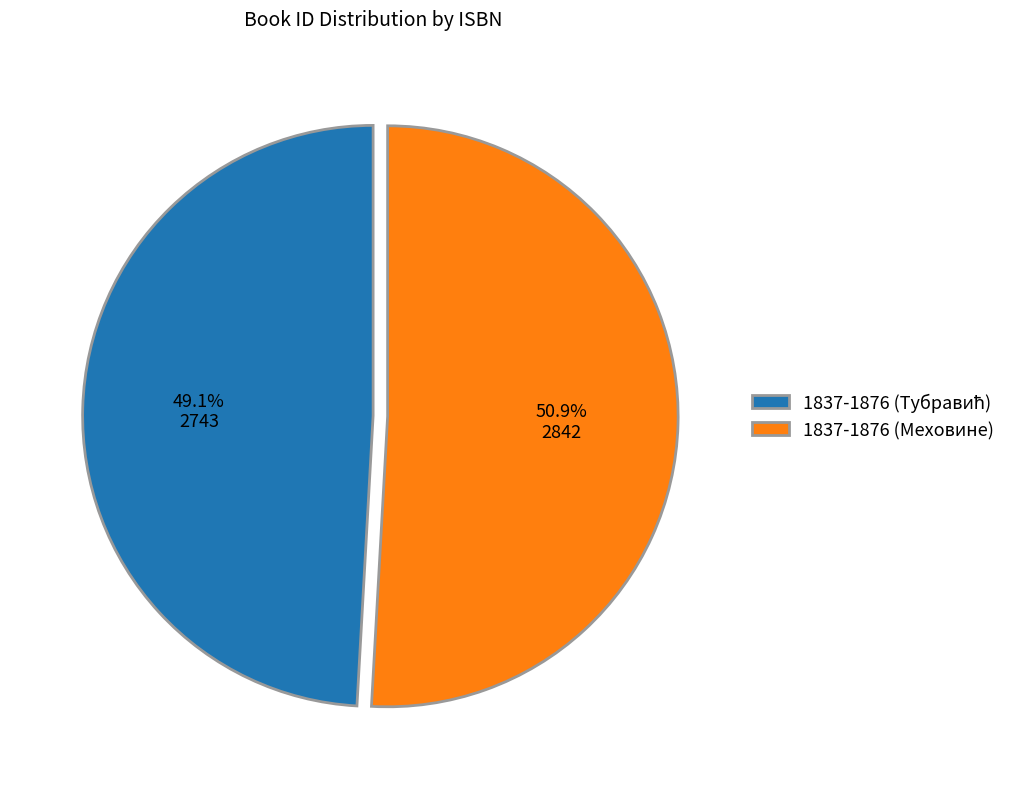

Is there any slice that represents more than half of the pie?

Yes